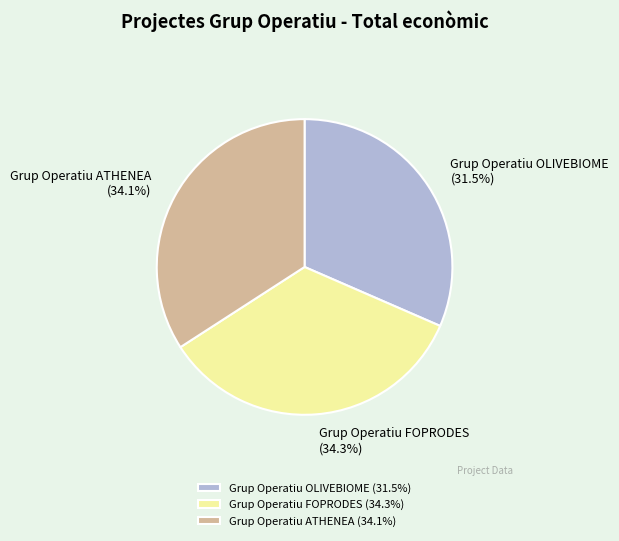

Is the sum of Grup Operatiu ATHENEA and Grup Operatiu FOPRODES greater than half?

Yes